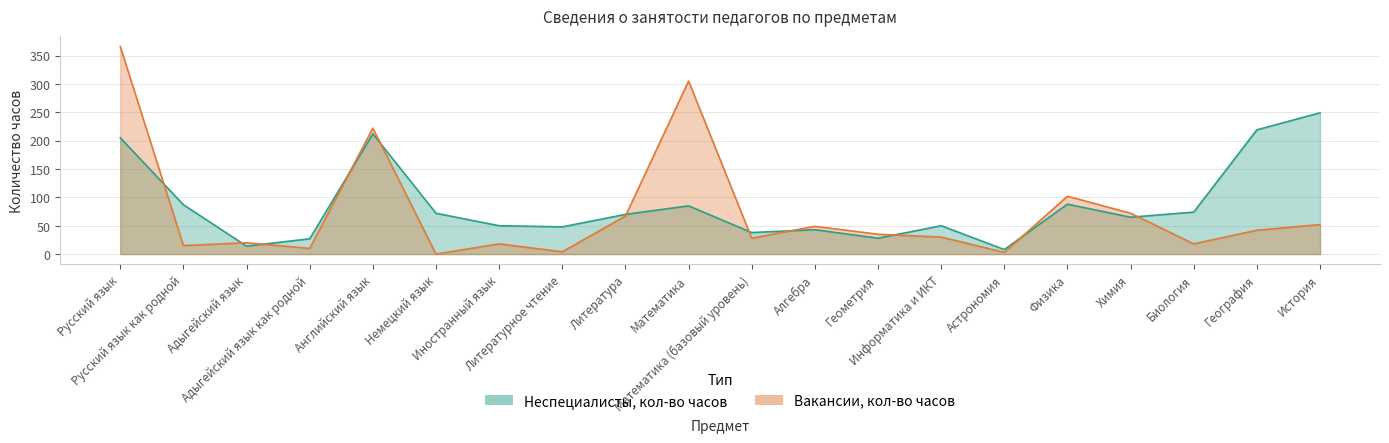

Is the value of Вакансии, кол-во часов at Литература greater than the value of Неспециалисты, кол-во часов at Химия?

Yes